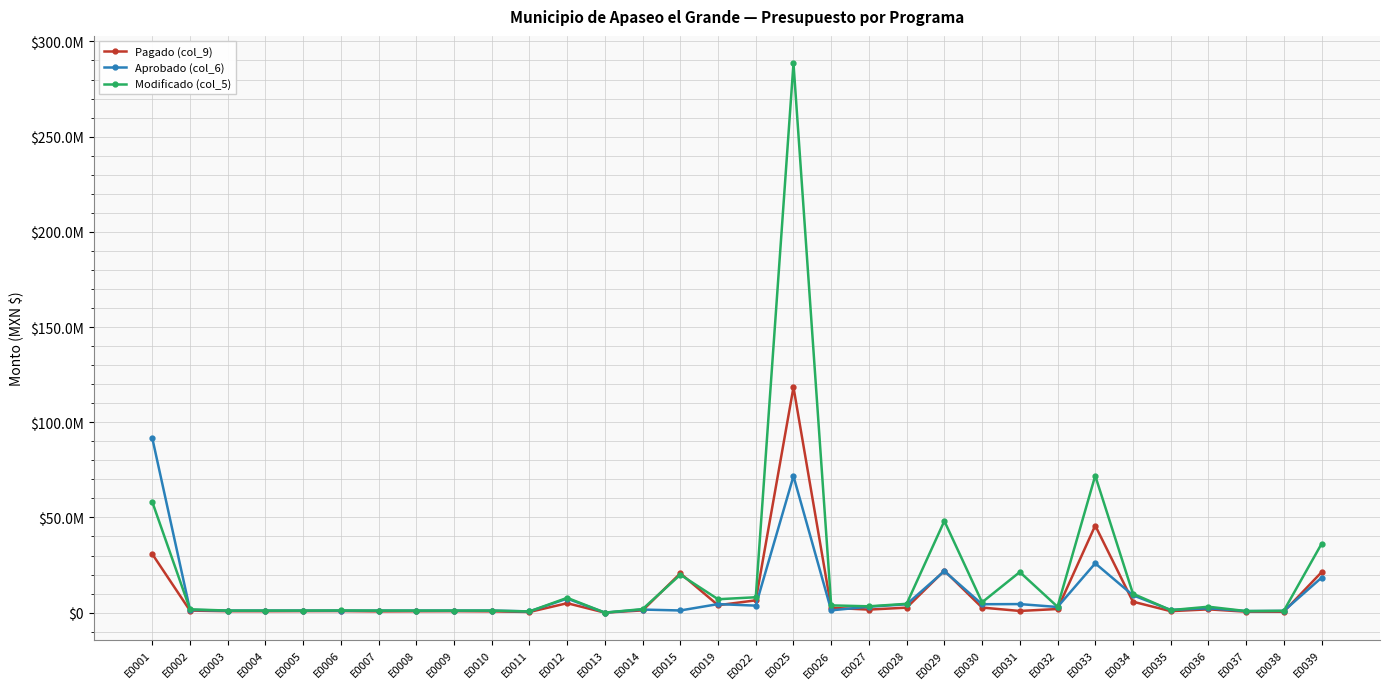

How many intersections are there between Pagado (col_9) and Aprobado (col_6)?

9